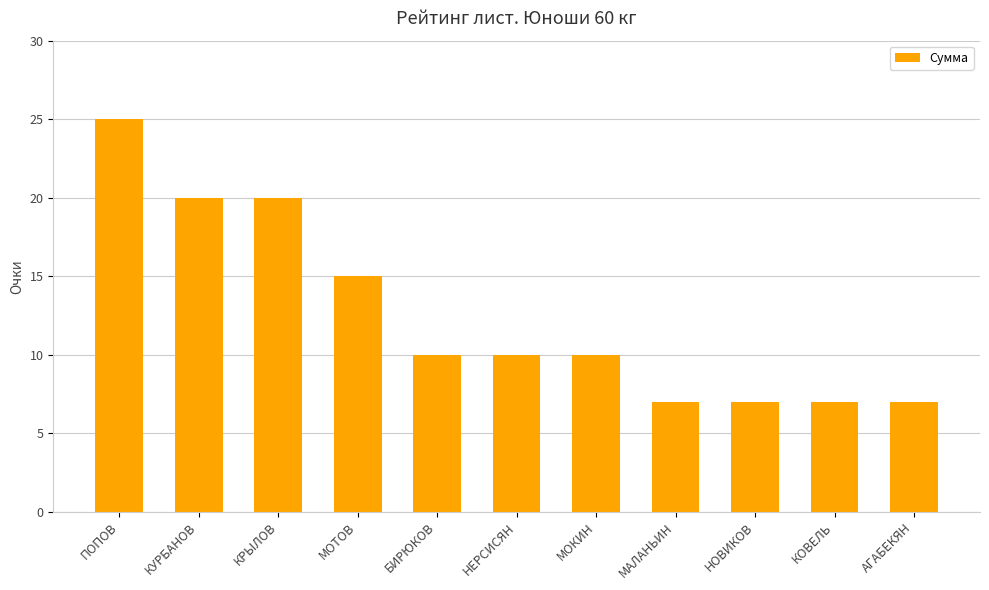

What is the difference between the values at КОВЕЛЬ and МОКИН?

3